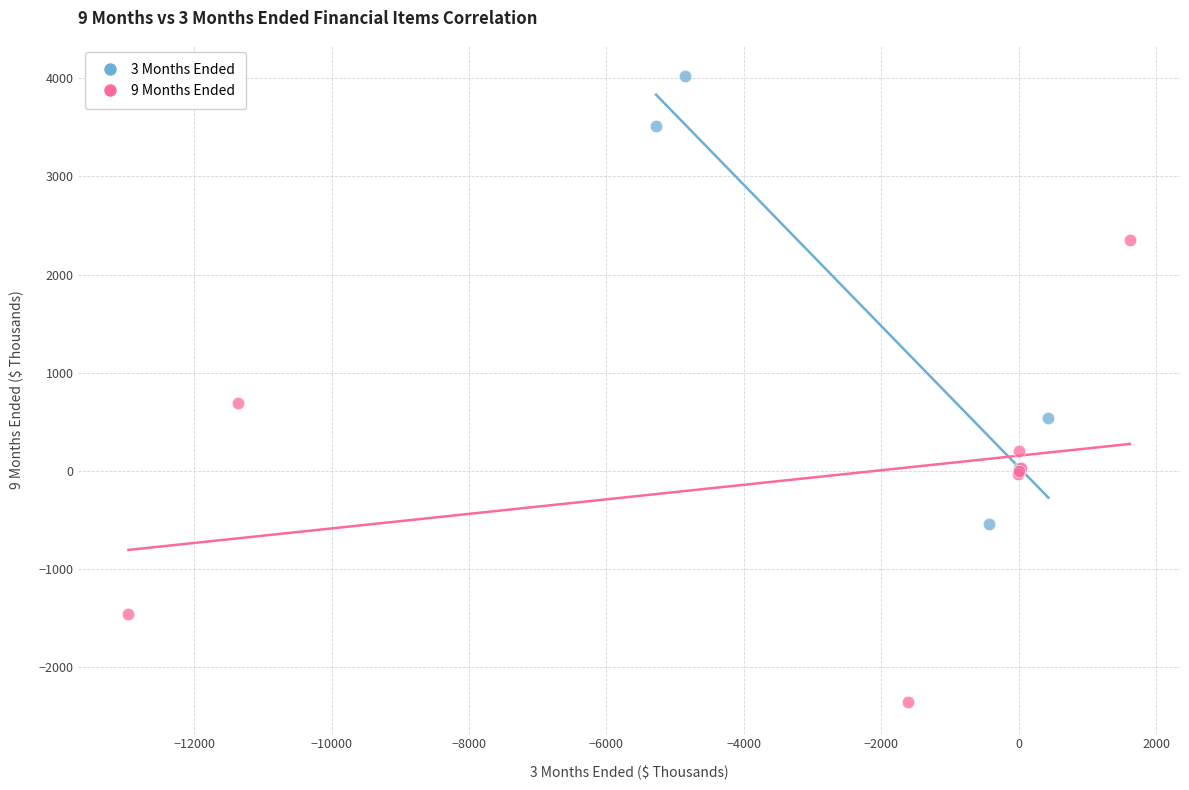

Which series contains the highest Y value?

3 Months Ended